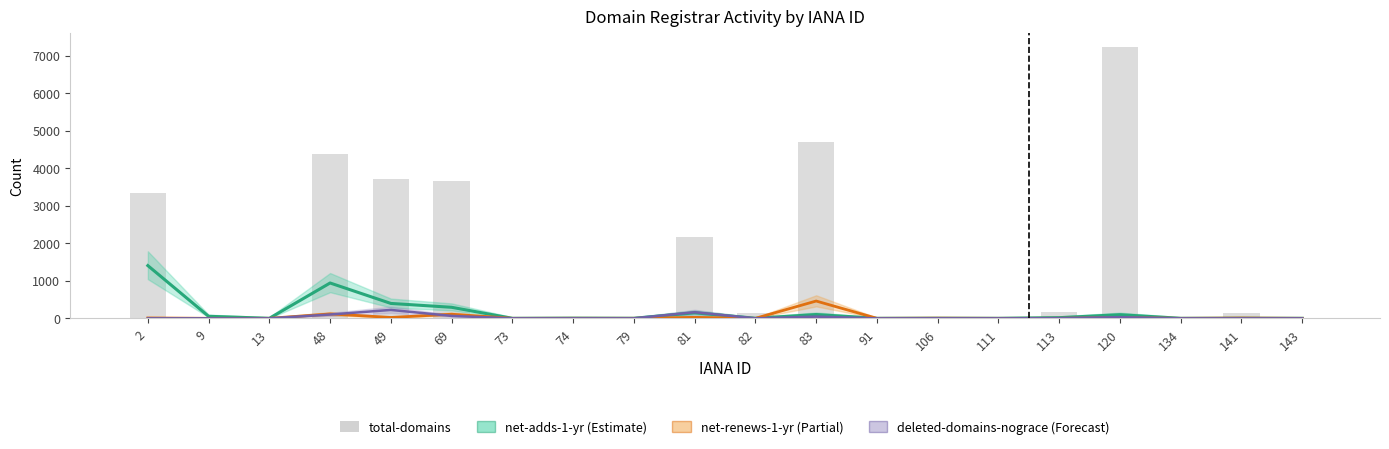

How many data points are less than 134?

10